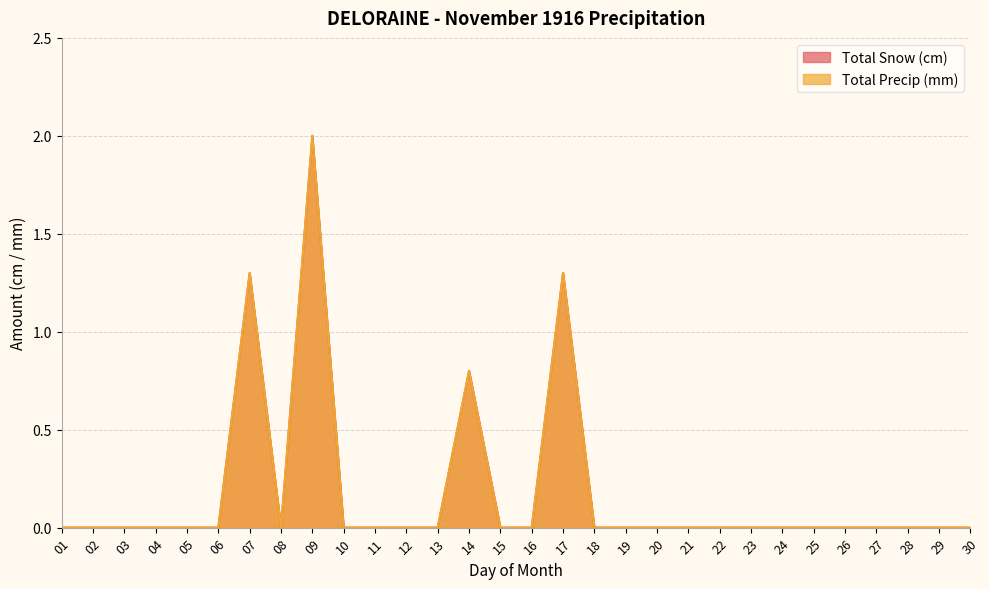

Reading left to right, list all the values displayed in this chart.

Total Snow (cm): 01=0.0	02=0.0	03=0.0	04=0.0	05=0.0	06=0.0	07=1.3	08=0.0	09=2.0	10=0.0	11=0.0	12=0.0	13=0.0	14=0.8	15=0.0	16=0.0	17=1.3	18=0.0	19=0.0	20=0.0	21=0.0	22=0.0	23=0.0	24=0.0	25=0.0	26=0.0	27=0.0	28=0.0	29=0.0	30=0.0
Total Precip (mm): 01=0.0	02=0.0	03=0.0	04=0.0	05=0.0	06=0.0	07=1.3	08=0.0	09=2.0	10=0.0	11=0.0	12=0.0	13=0.0	14=0.8	15=0.0	16=0.0	17=1.3	18=0.0	19=0.0	20=0.0	21=0.0	22=0.0	23=0.0	24=0.0	25=0.0	26=0.0	27=0.0	28=0.0	29=0.0	30=0.0